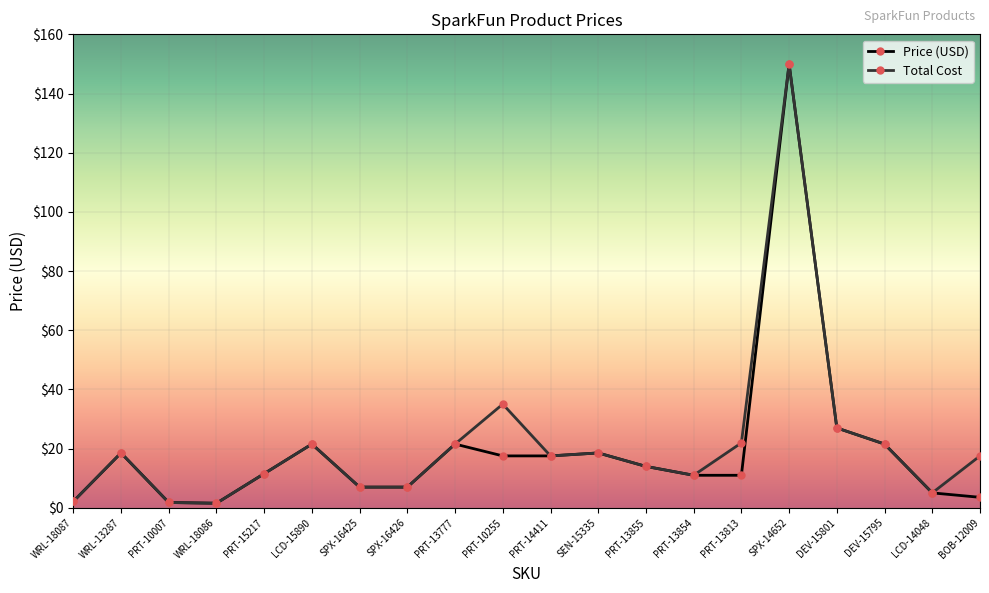

Where is the first local maximum for Price (USD)?

WRL-13287